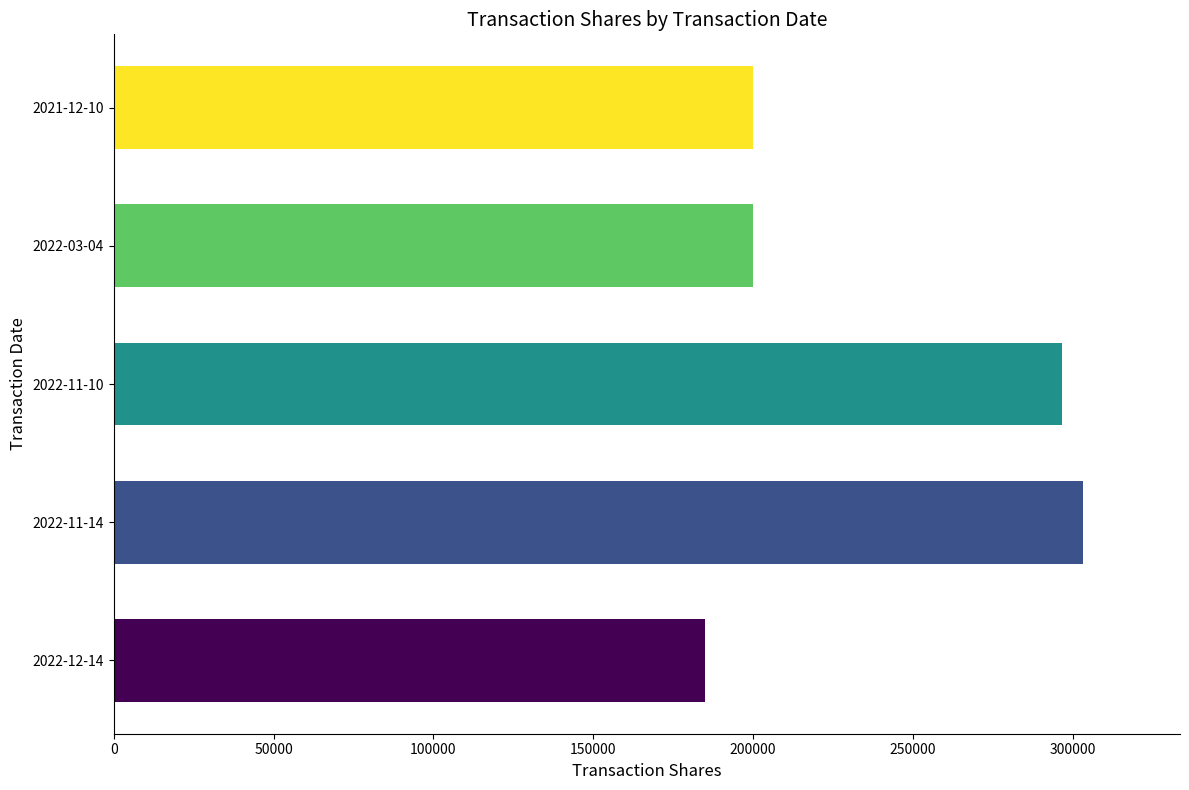

What is the smallest value displayed?

185000